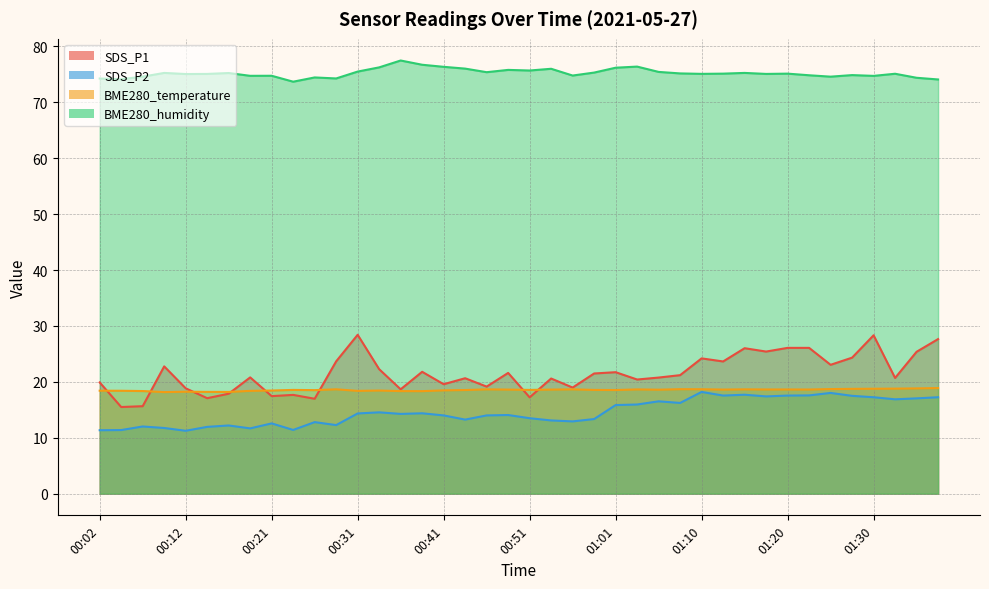

The value of BME280_humidity at 00:12 is 16.0. True or false?

False